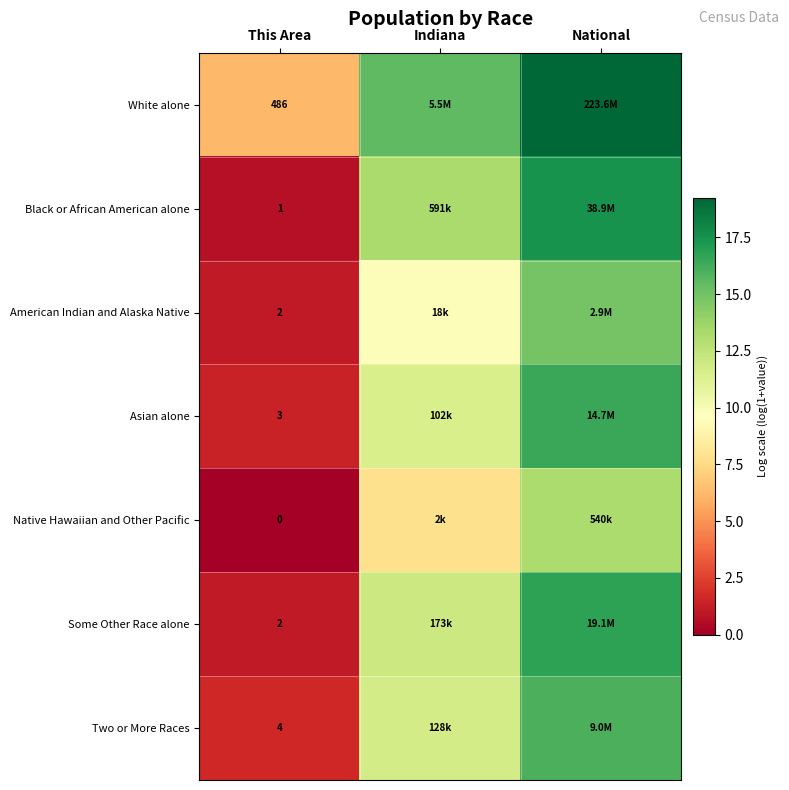

What is the minimum value for White alone?

6.2